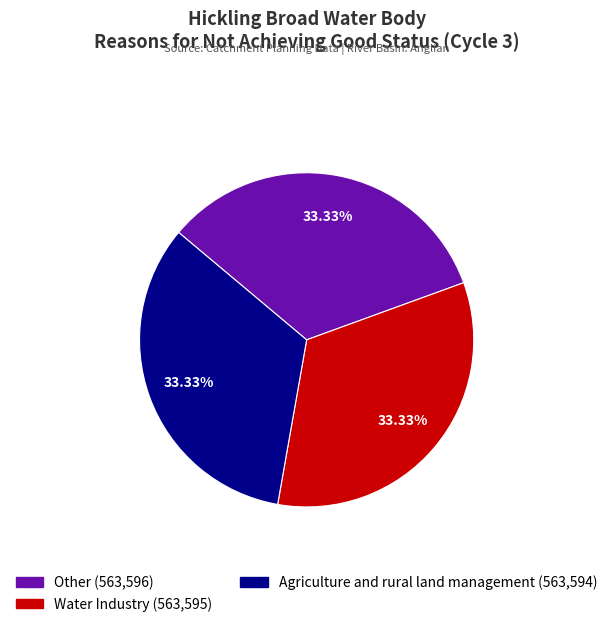

What is the ratio of the value at Agriculture and rural land management to the value at Water Industry?

1.0